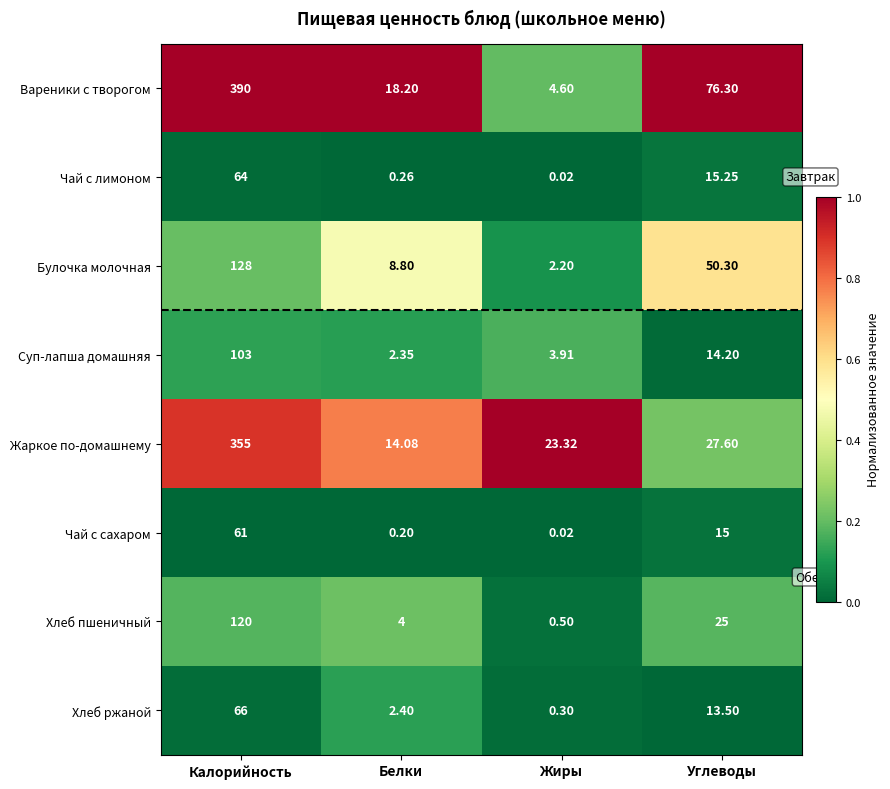

At which label does Жаркое по-домашнему first exceed 27?

Калорийность